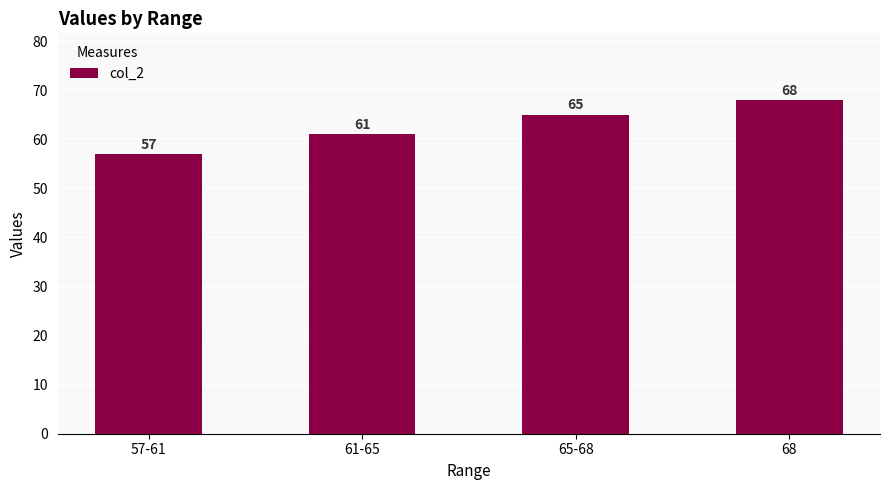

What is the change in value from 57-61 to 61-65?

+4